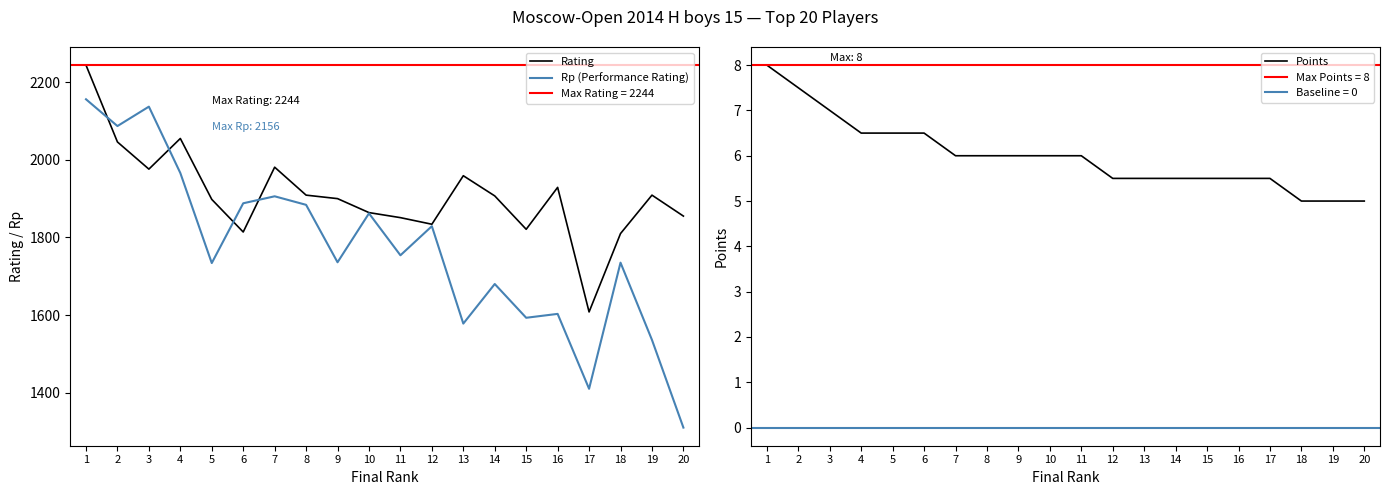

The value of Rating at 3 is 1976. True or false?

True